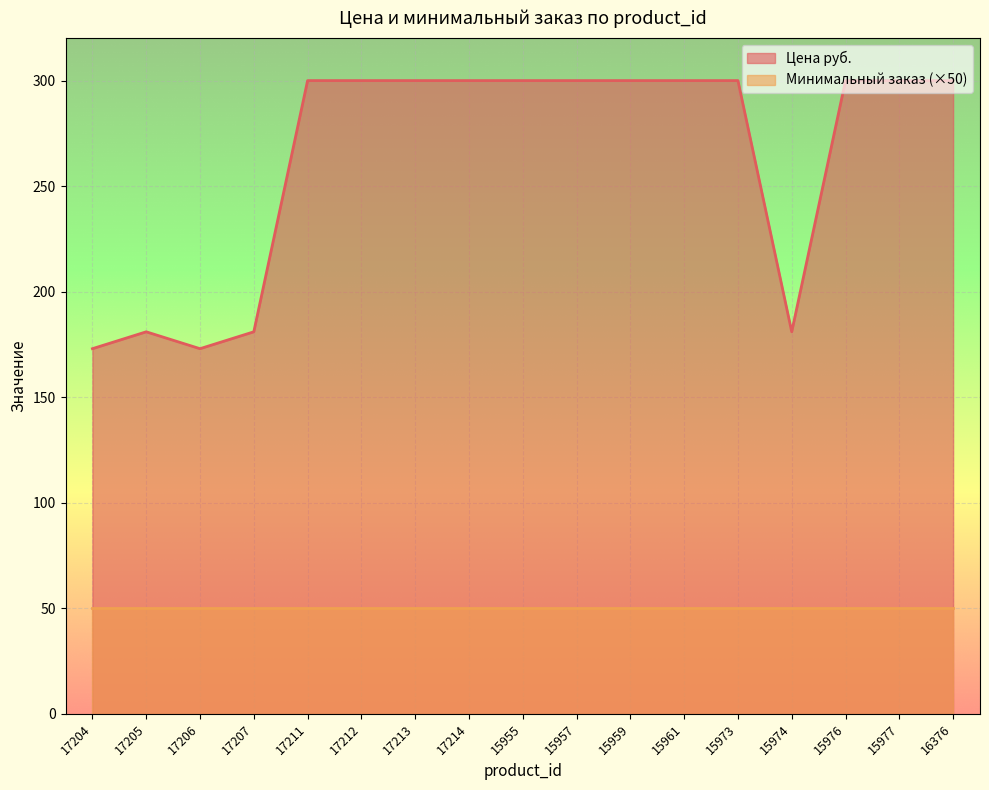

The value at 17204 is 173. True or false?

True